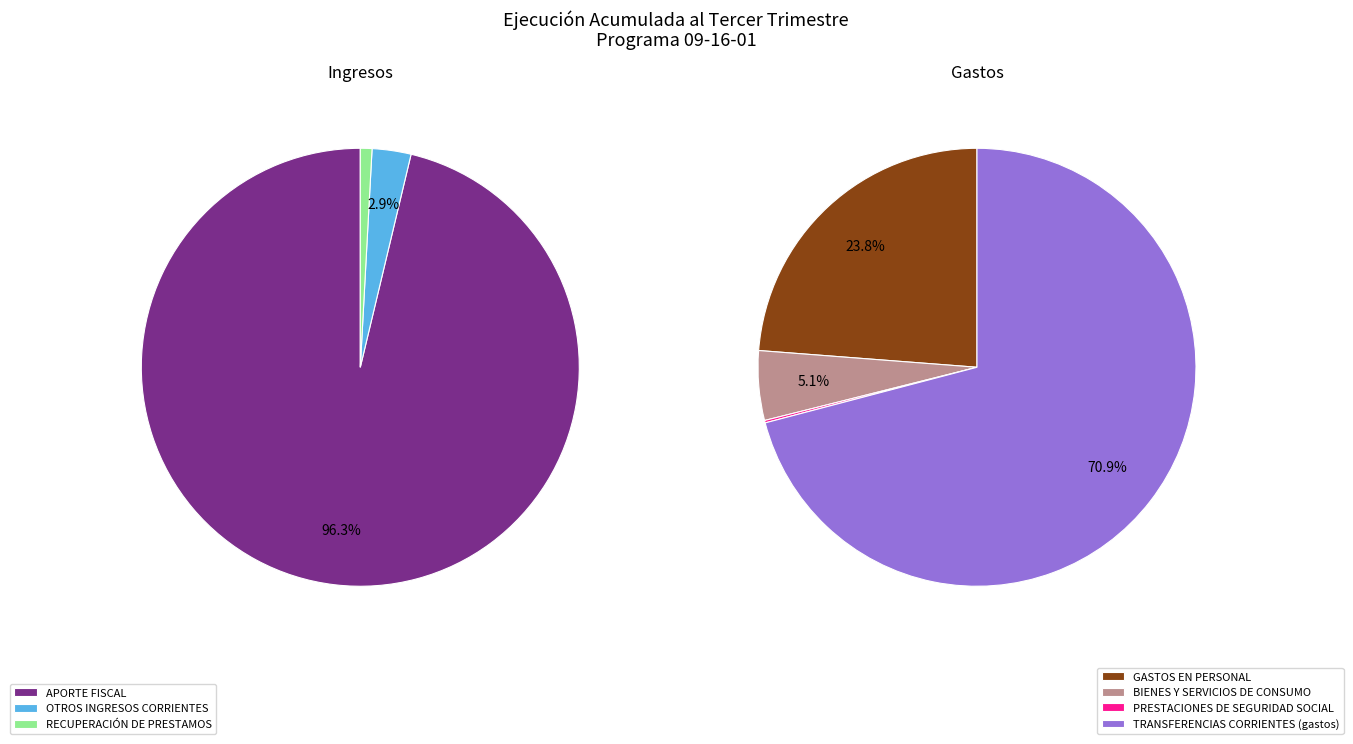

Approximately how many times larger is the value at RECUPERACIÓN DE PRESTAMOS compared to OTROS INGRESOS CORRIENTES?

0.3